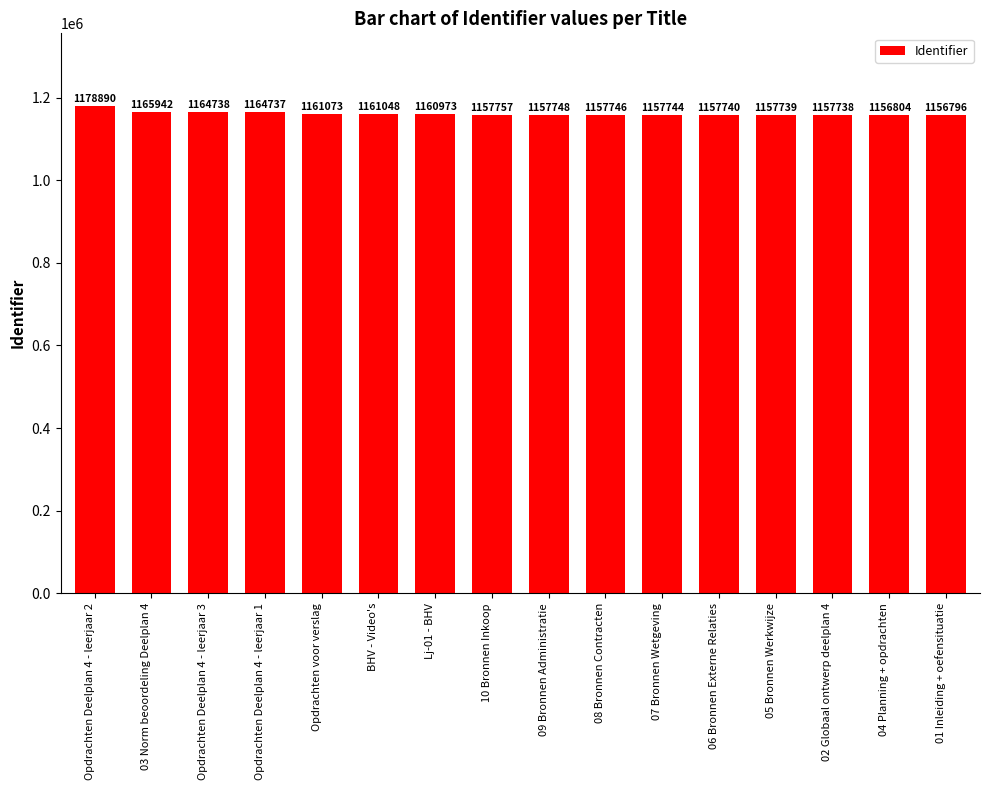

The value at Opdrachten voor verslag is 564863. True or false?

False